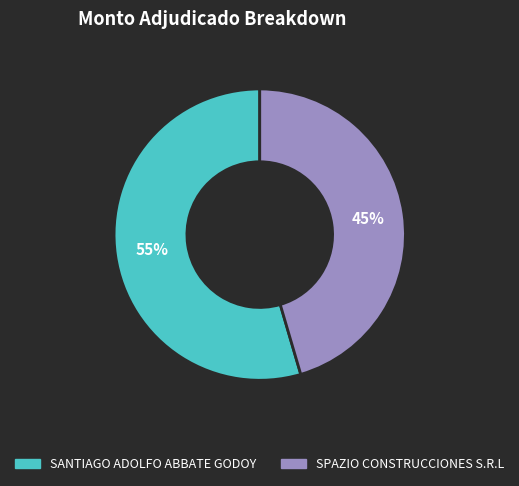

What is the largest slice in the pie chart?

SANTIAGO ADOLFO ABBATE GODOY